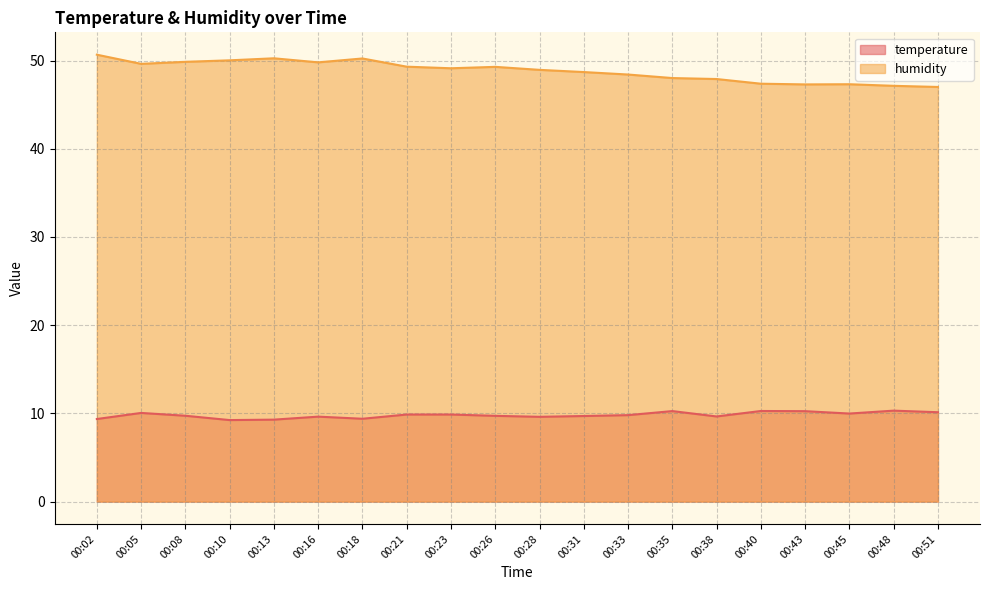

What is the difference between the second highest and second lowest values in the humidity series?

3.1